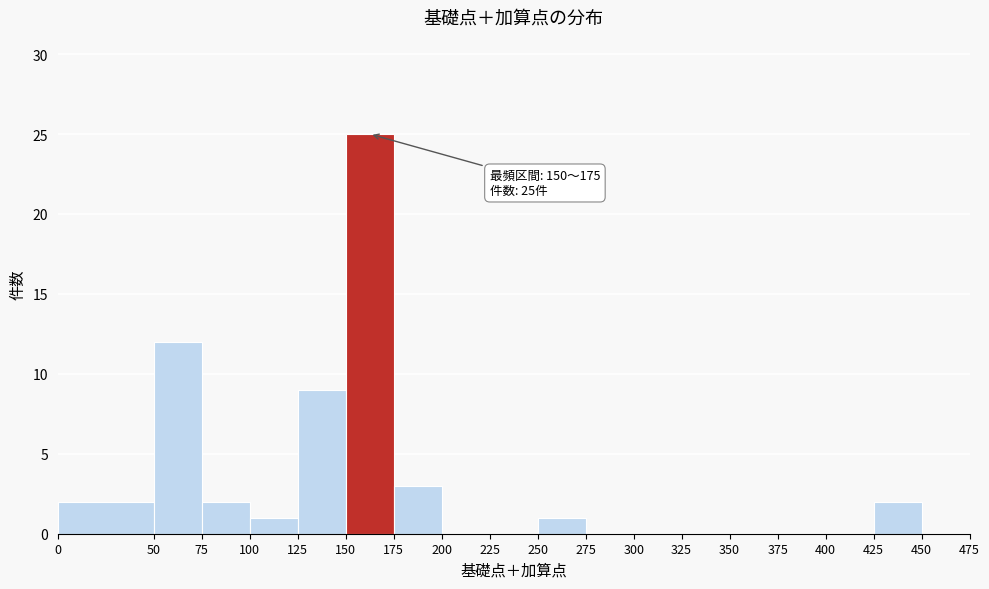

Which range on the x-axis has the tallest bar?

150 to 175